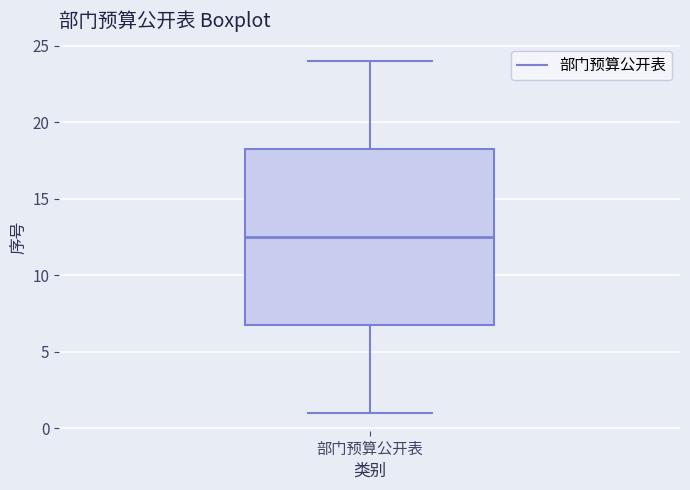

Where does the median line of the box for 部门预算公开表 sit on the y-axis? The values are not printed on the chart, so give them approximately, as read against the axis.

12.5